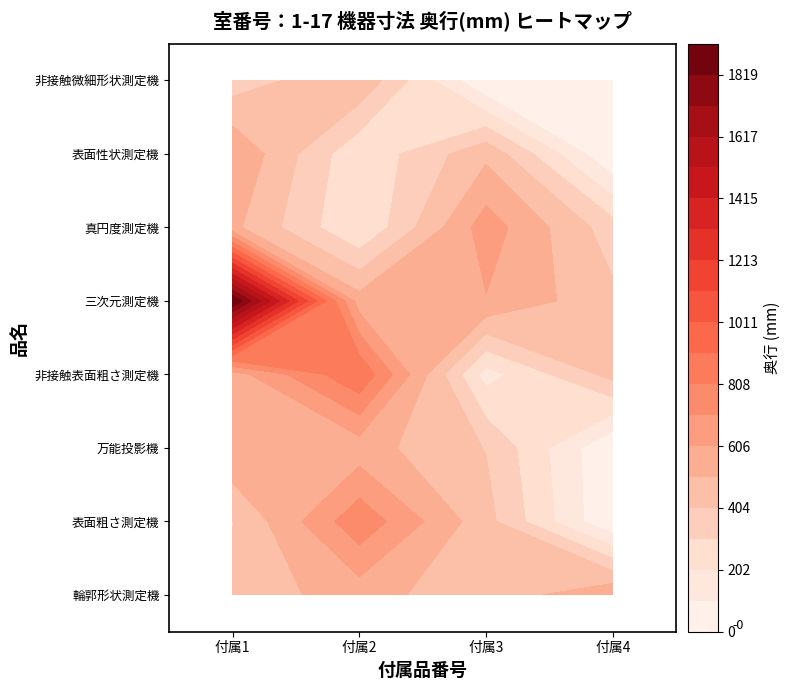

Rank the series by their maximum value, from lowest to highest.

非接触微細形状測定機, 輪郭形状測定機, 万能投影機, 表面性状測定機, 真円度測定機, 表面粗さ測定機, 非接触表面粗さ測定機, 三次元測定機